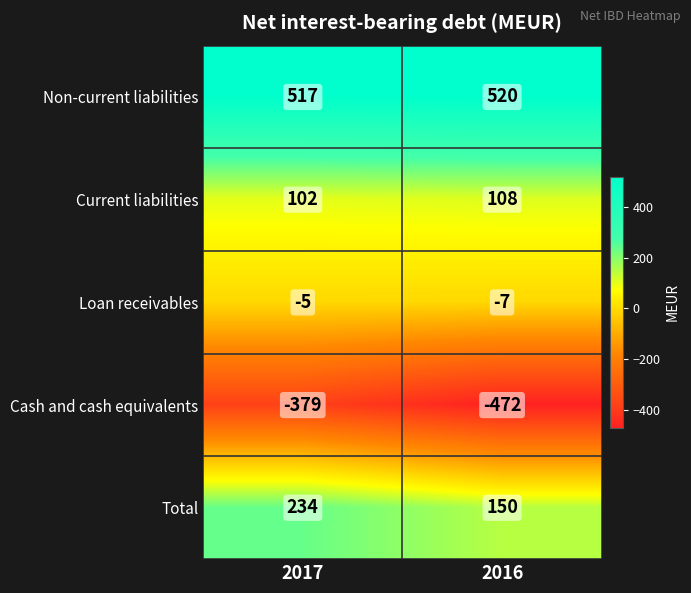

What is the difference between the Total values at 2016 and 2017?

84